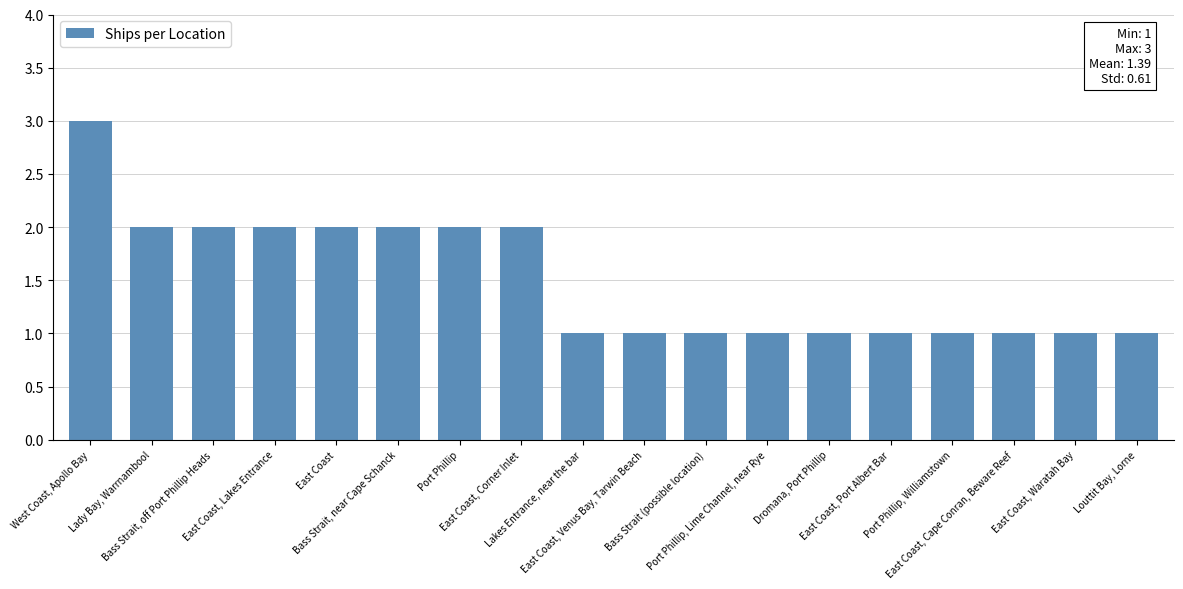

What is the greatest value displayed?

3